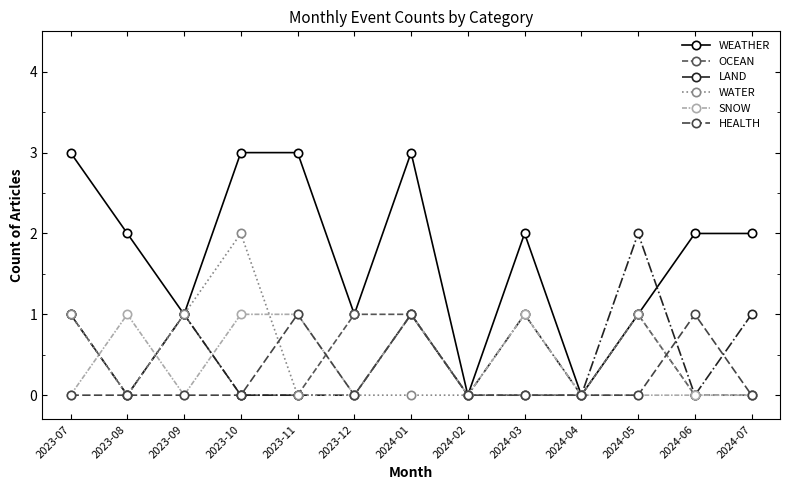

Between 2024-01 and 2024-03, which series saw the biggest shift?

WEATHER